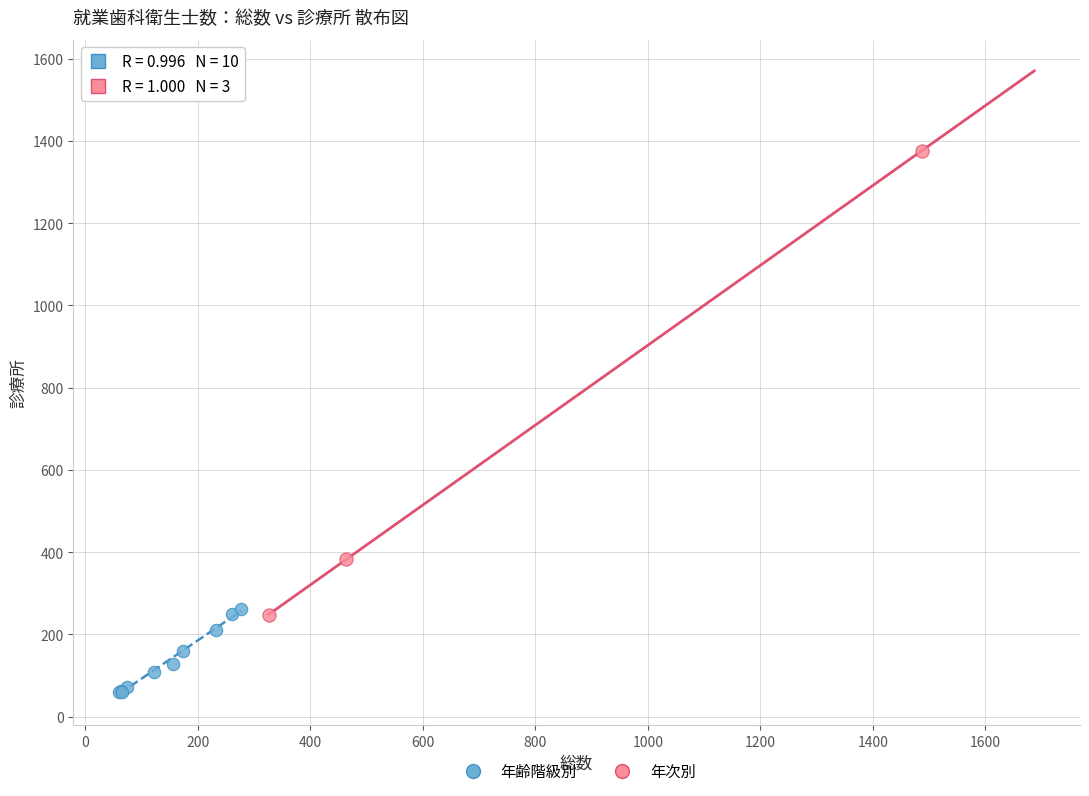

Which series contains the highest Y value?

年次別